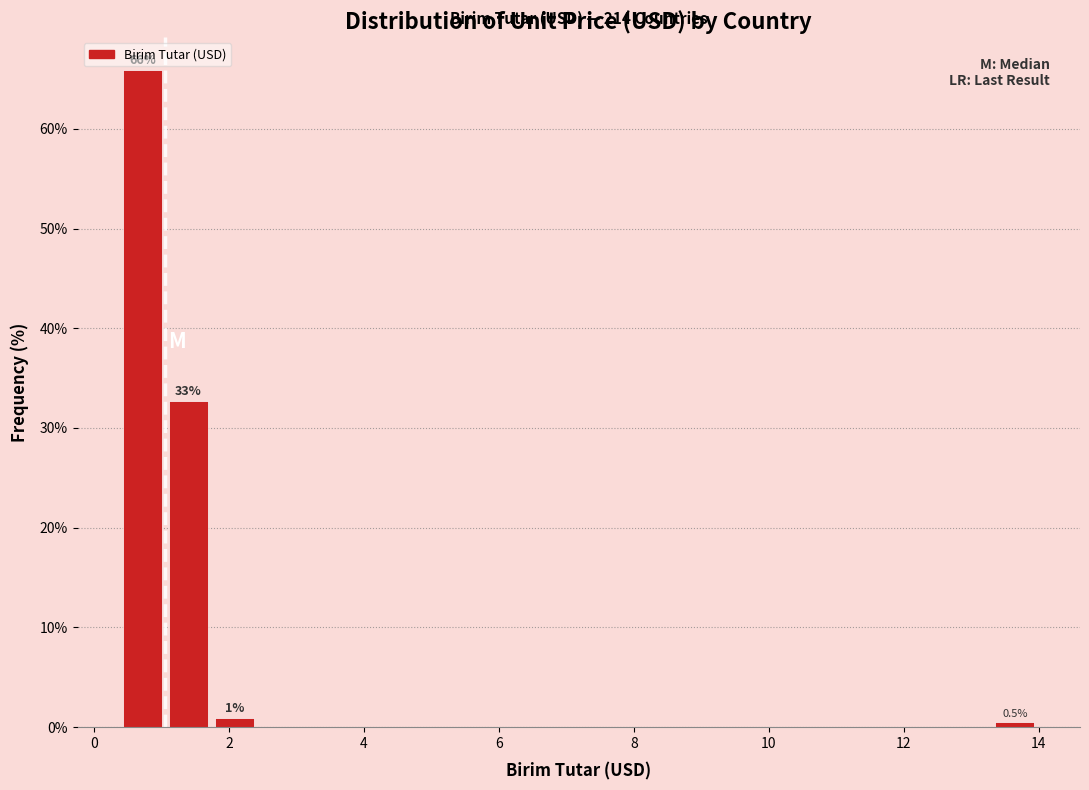

Read against the x-axis, roughly where is the centre of the tallest bar?

0.8